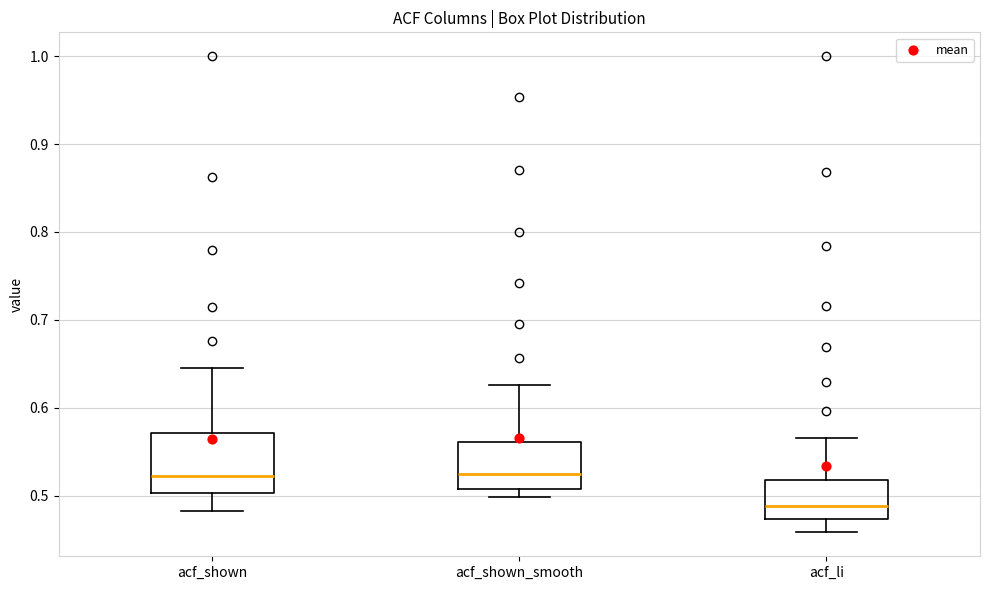

Comparing the boxes themselves (not the whiskers), which one is the tallest?

acf_shown